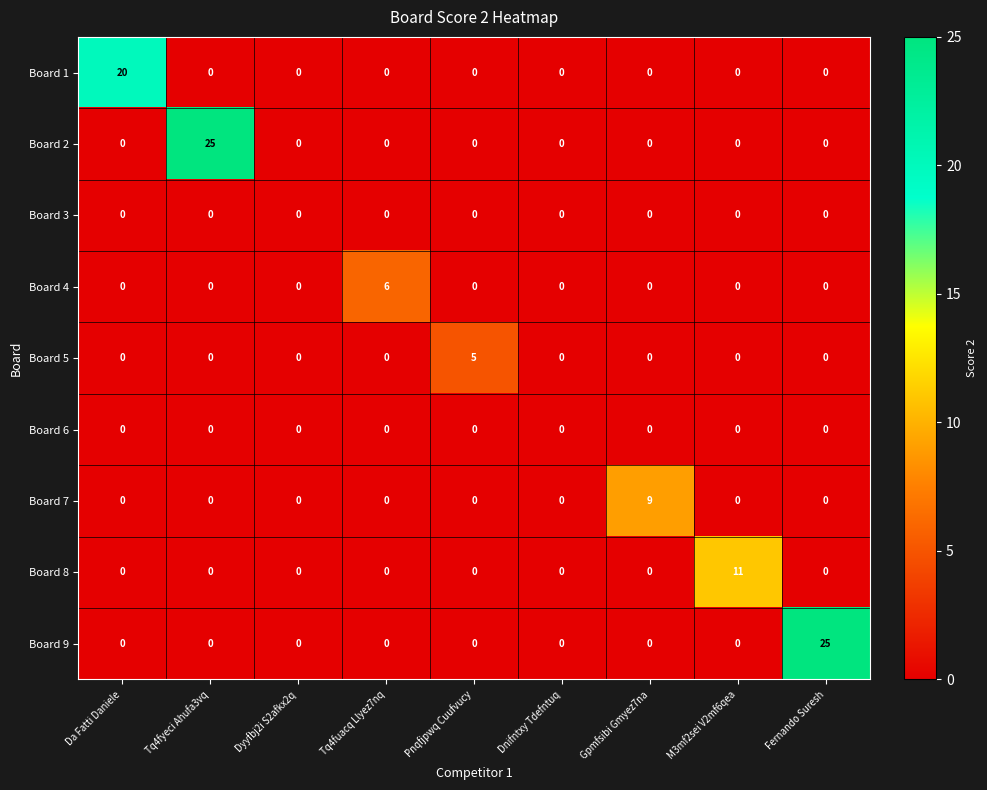

Which series changed the most between Tq4fuacq Llyez7nq and Dnifntxy Tdefntuq?

Board 4